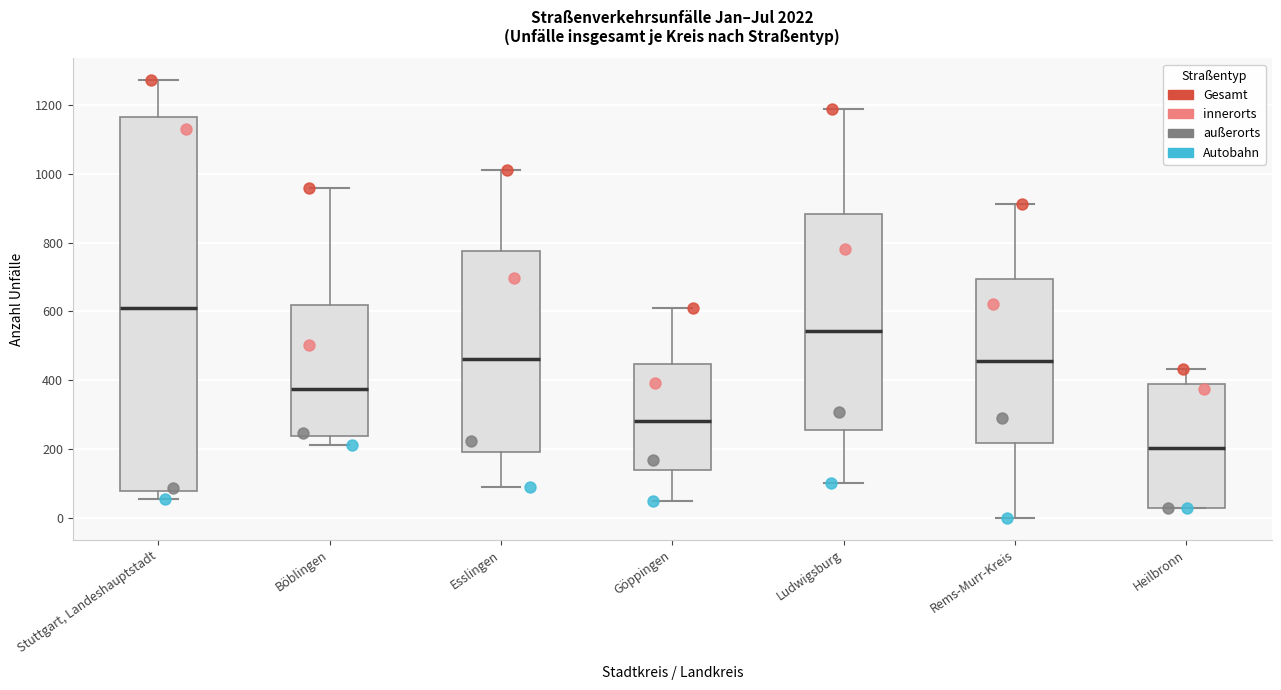

Which box has the lowest median line?

Heilbronn